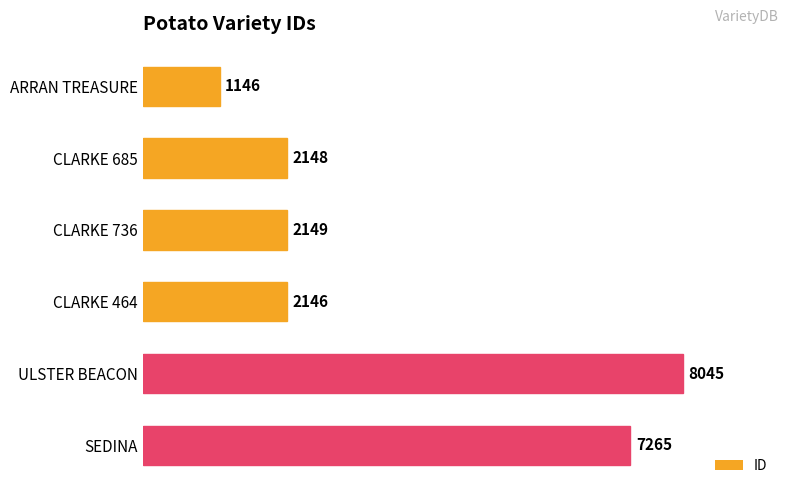

Where is the data nearest to the value 4595?

CLARKE 736